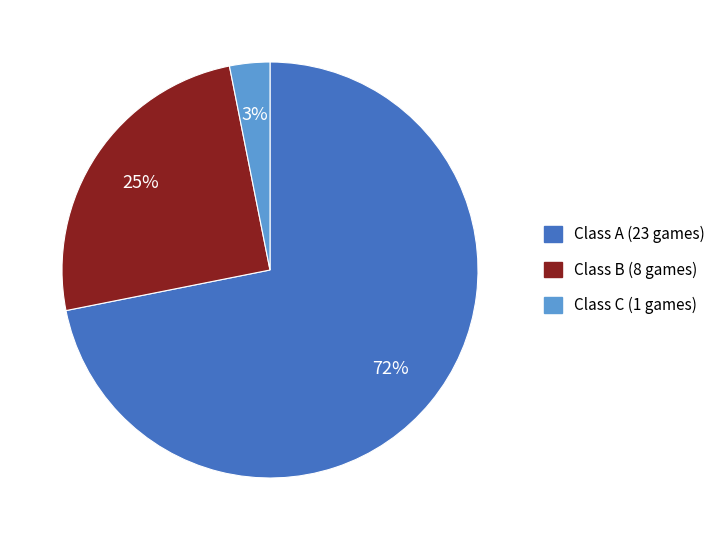

Between Class B and Class C, which is larger?

Class B